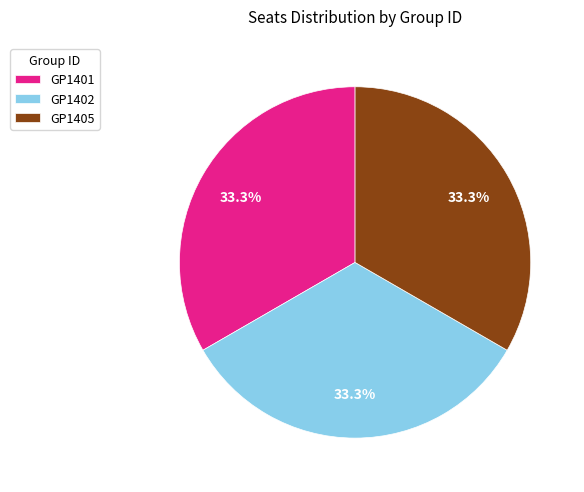

How much of the chart is everything except GP1405?

66.7%